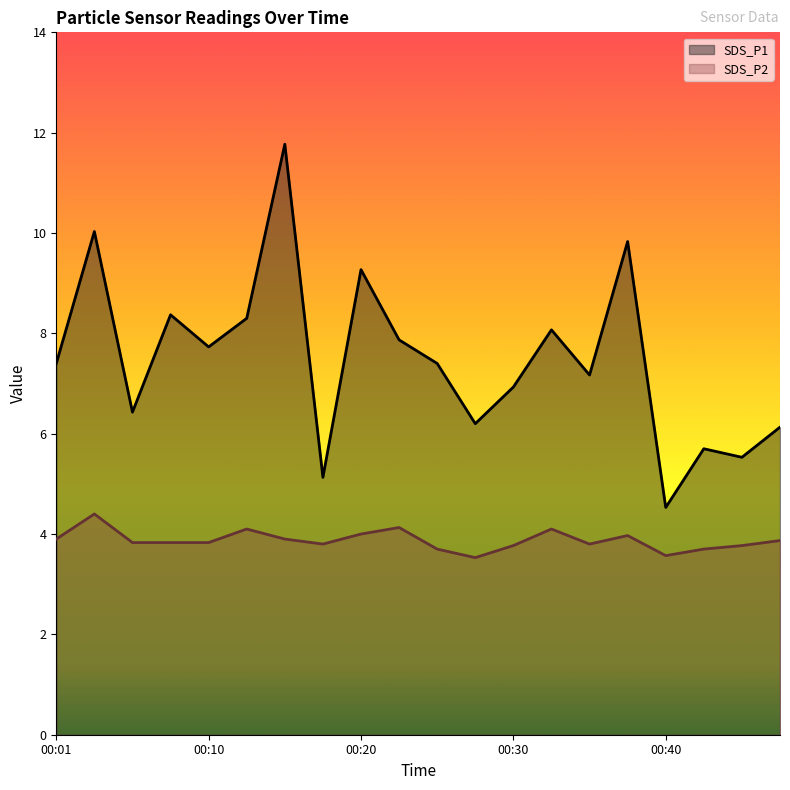

Rank the series at 00:30 from lowest to highest value.

SDS_P2, SDS_P1